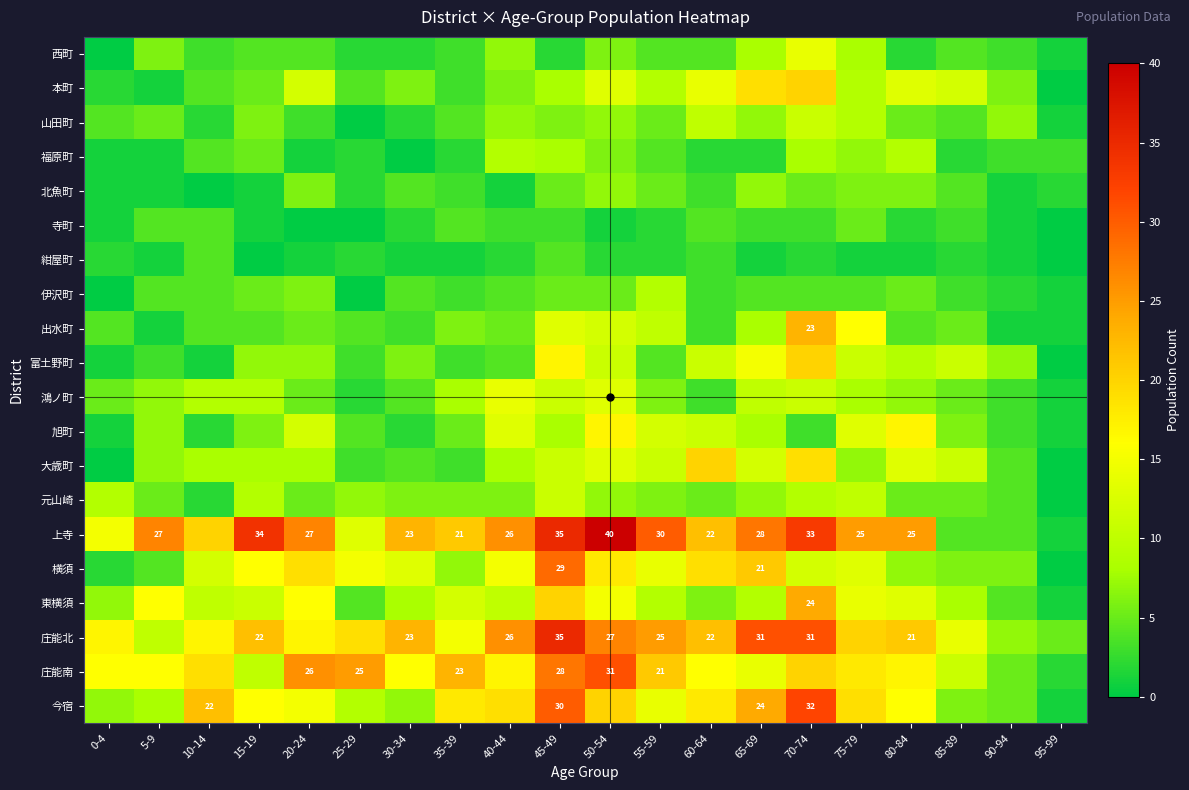

Is the value of 出水町 at 35-39 greater than the value of 富土野町 at 90-94?

No